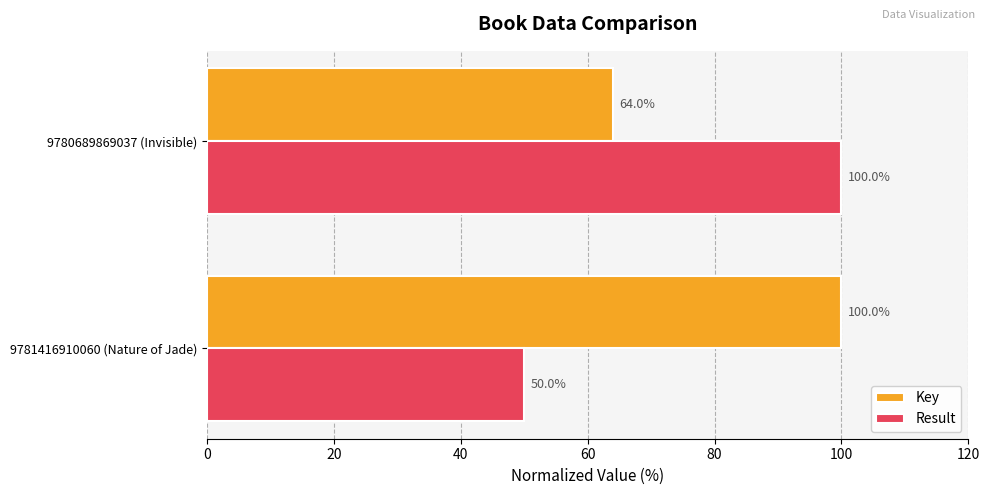

Which series has the largest total across all categories?

Key